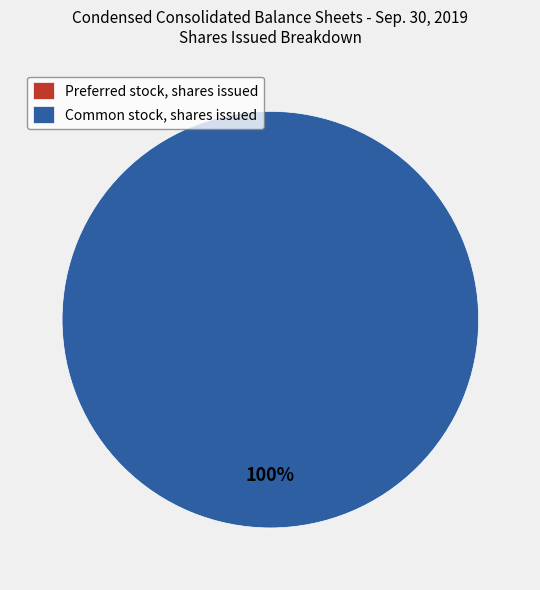

Count the number of slices in the pie.

2